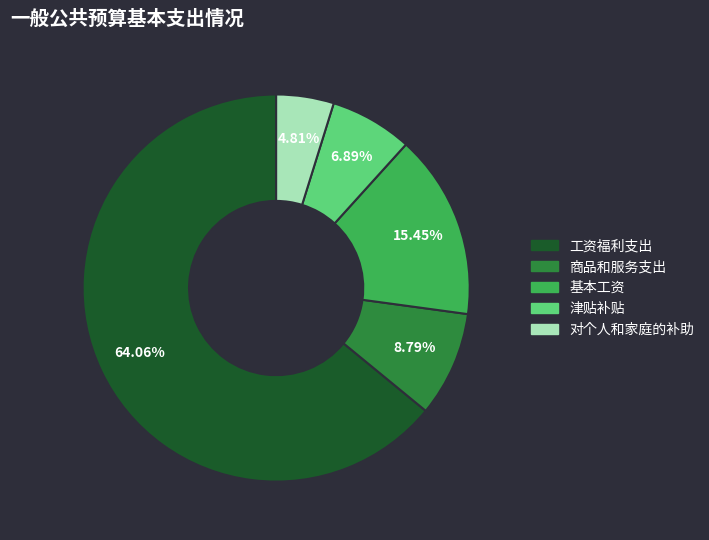

To the nearest percent, what is the average slice percentage?

20%